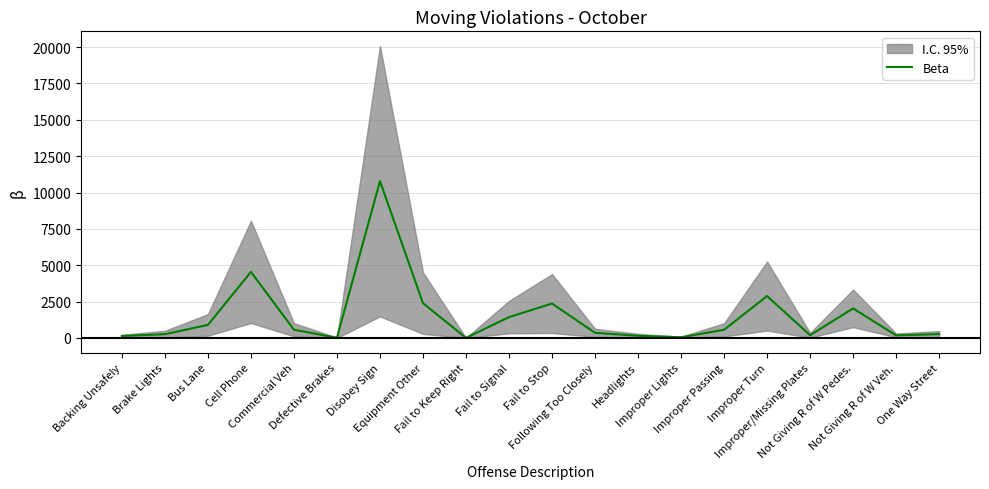

How many interior local peaks (higher than both neighbors) does the data have?

5